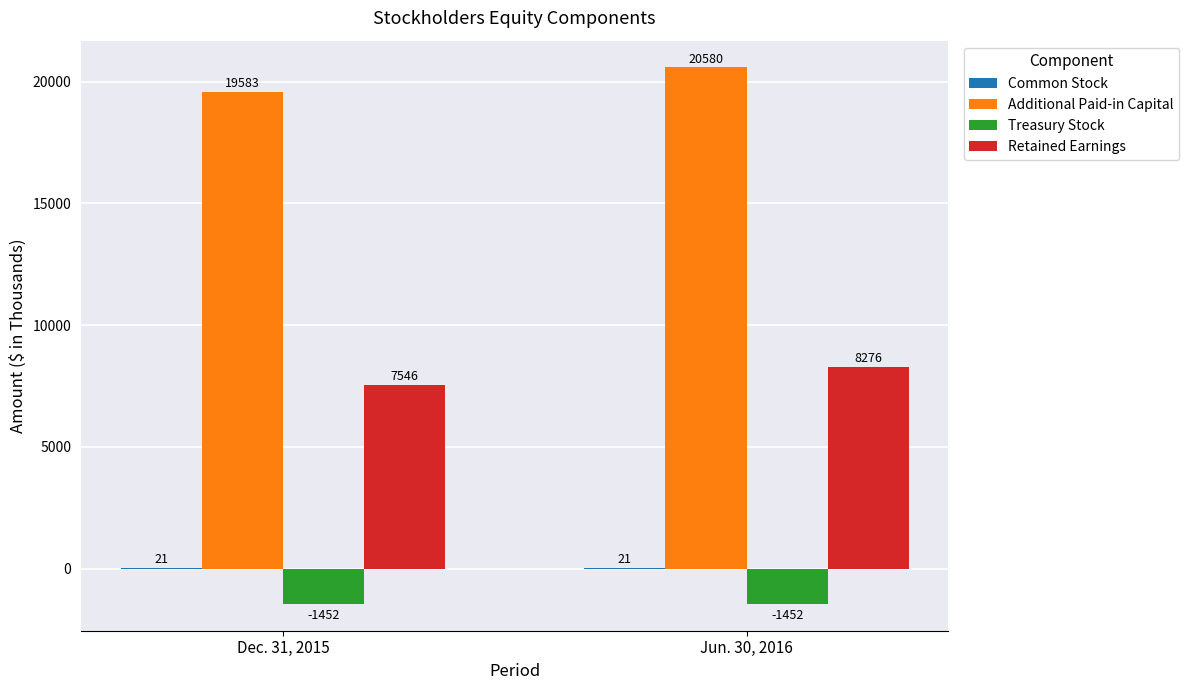

What is the sum of all Treasury Stock values?

-2904